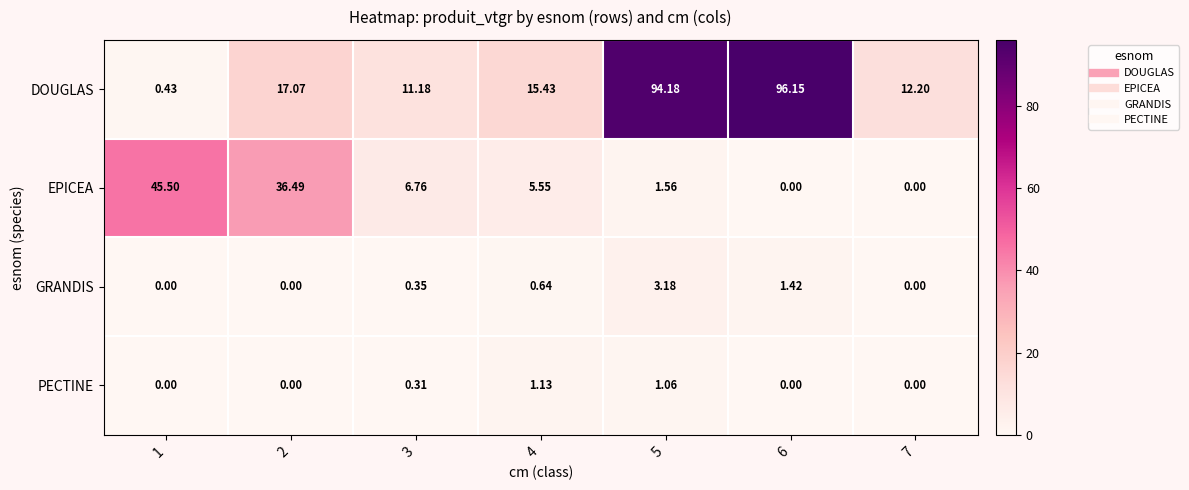

Which series has the largest total across all categories?

DOUGLAS